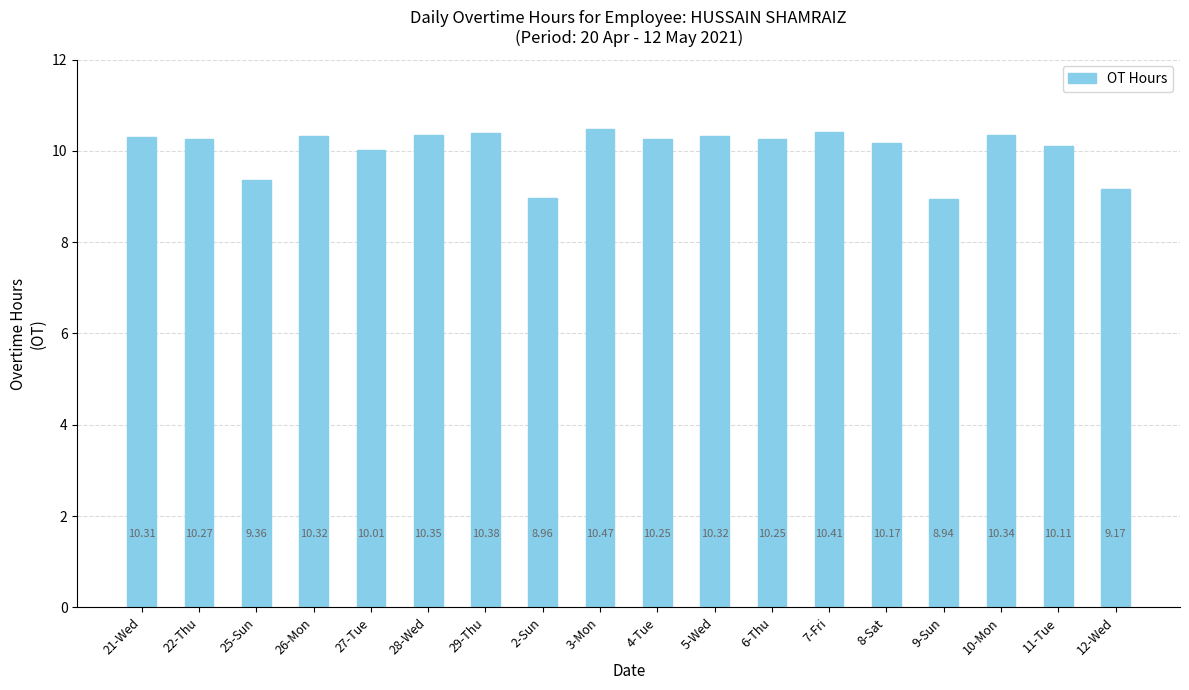

How many bars are there in total?

18